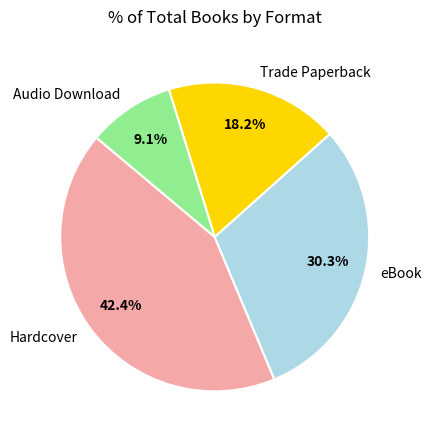

Approximately how many times larger is the value at Hardcover compared to Audio Download?

4.7